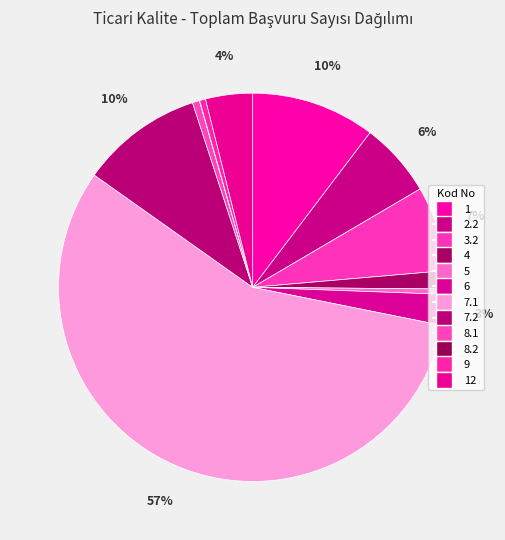

What is the smallest slice in the pie chart?

8.2